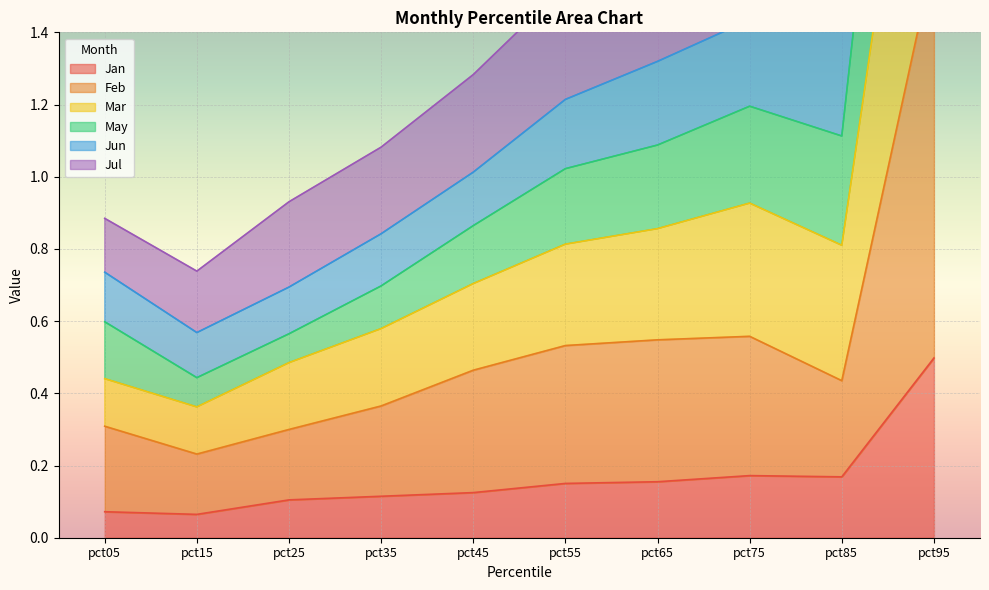

What are all the series names shown in the legend?

Jan, Feb, Mar, May, Jun, Jul